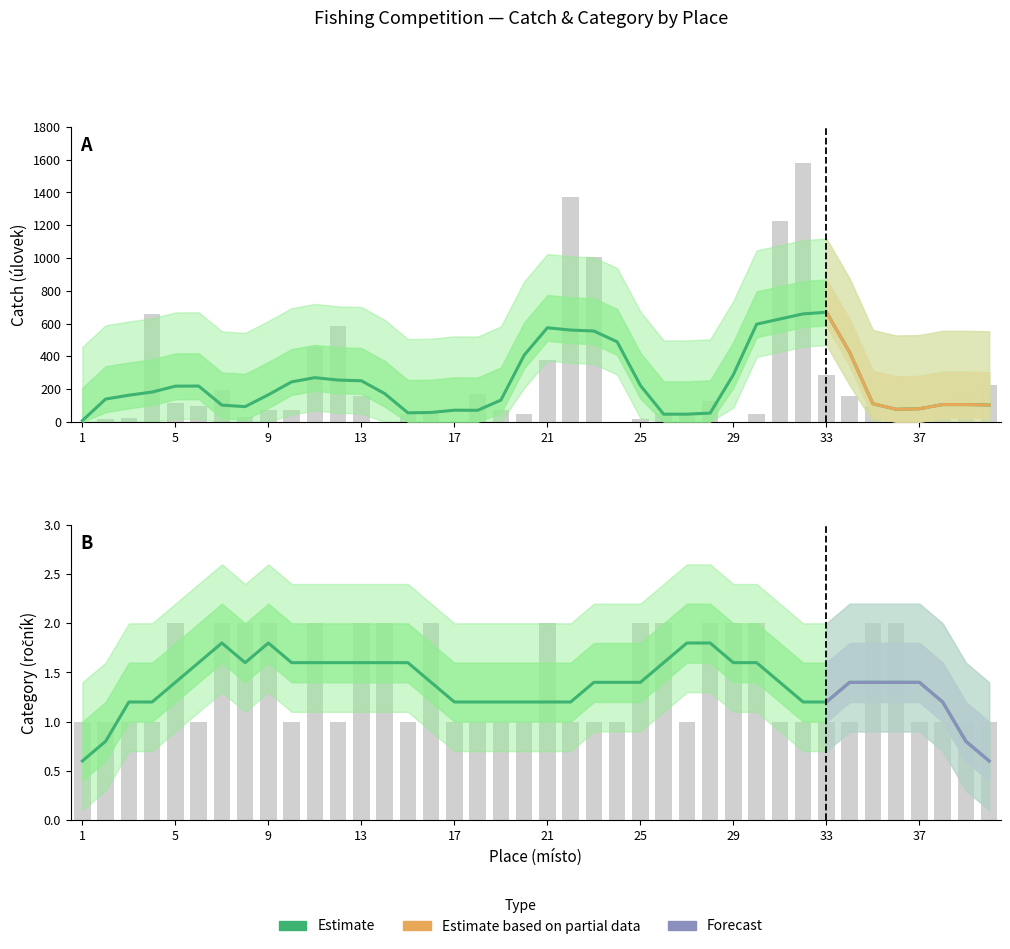

What is the value of the úlovek bar at the 9th from the left?

73